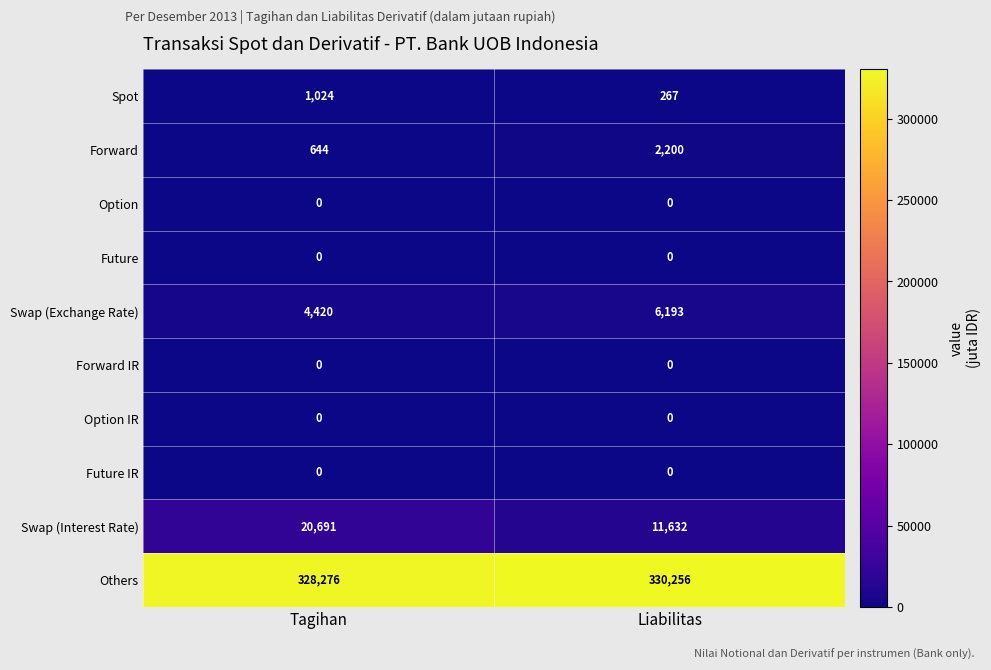

Which series has the largest total across all categories?

Others